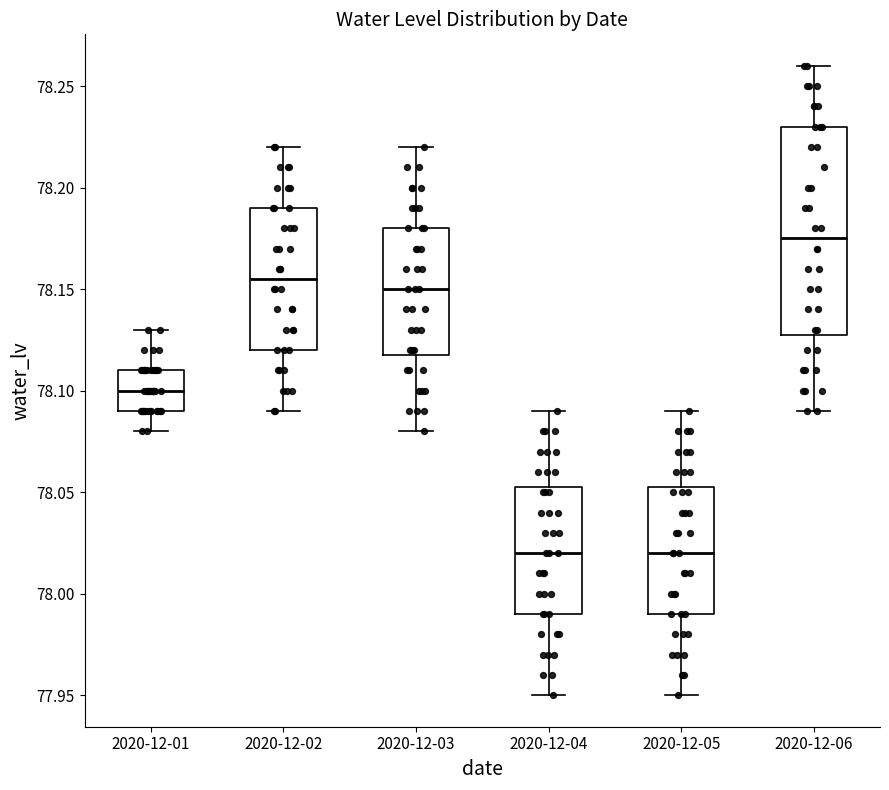

Reading left to right, read every box against the y-axis: the position of its median line, the range the box covers, and the ends of its whiskers. The values are not printed on the chart, so give them approximately, as read against the axis.

2020-12-01: median 78.100, box 78.090 to 78.110, whiskers 78.080 to 78.130
2020-12-02: median 78.155, box 78.120 to 78.190, whiskers 78.090 to 78.220
2020-12-03: median 78.150, box 78.120 to 78.180, whiskers 78.080 to 78.220
2020-12-04: median 78.020, box 77.990 to 78.055, whiskers 77.950 to 78.090
2020-12-05: median 78.020, box 77.990 to 78.055, whiskers 77.950 to 78.090
2020-12-06: median 78.175, box 78.130 to 78.230, whiskers 78.090 to 78.260